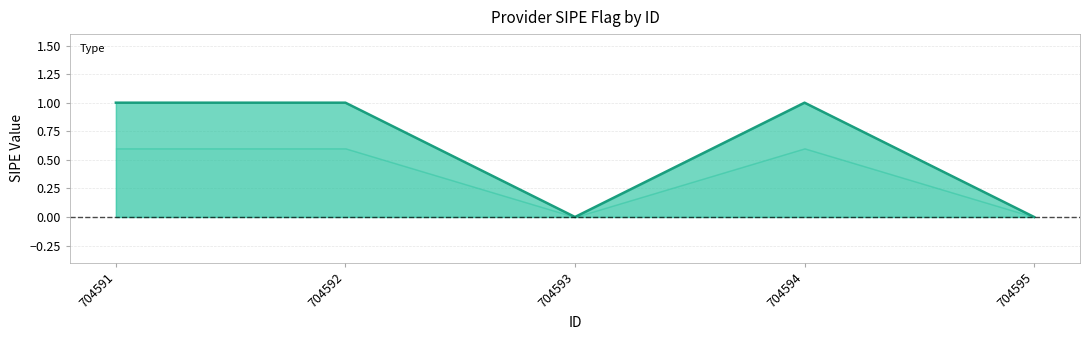

Reading left to right, what are all the values shown in this chart?

1	1	0	1	0